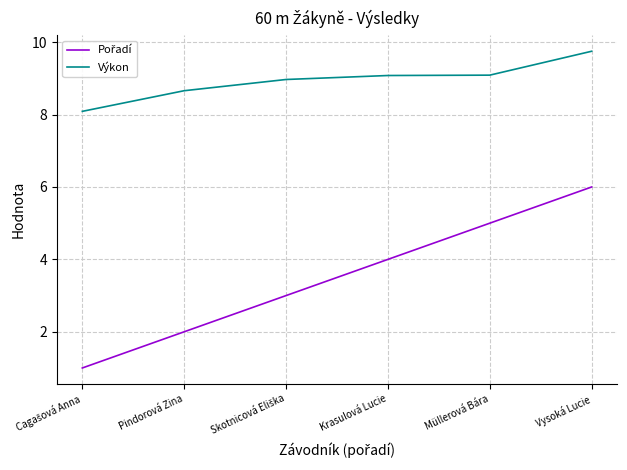

At which category is the sum across all series the highest?

Vysoká Lucie